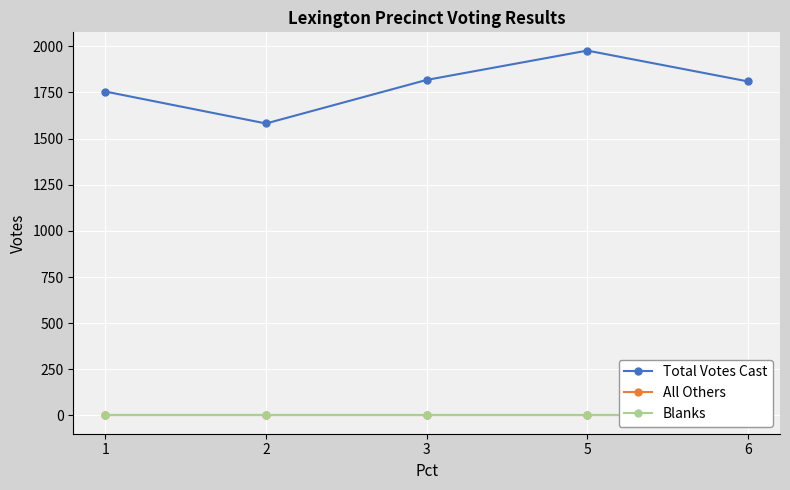

What is the difference between the maximum and minimum values in the Total Votes Cast series?

395